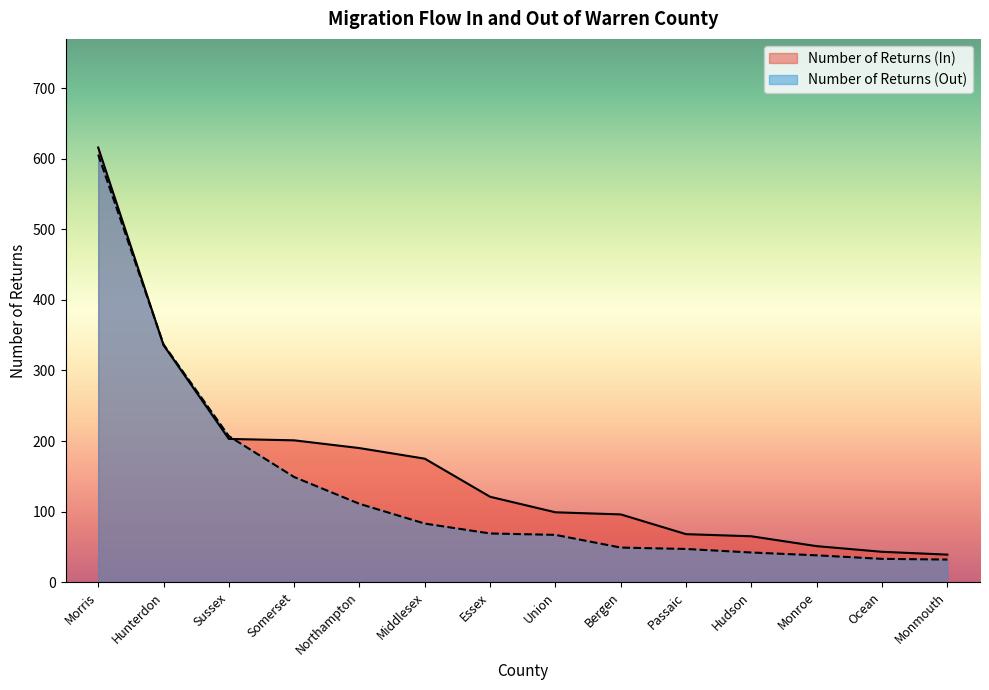

List the labels in order of Number of Returns (In) value, largest first.

Morris, Hunterdon, Sussex, Somerset, Northampton, Middlesex, Essex, Union, Bergen, Passaic, Hudson, Monroe, Ocean, Monmouth